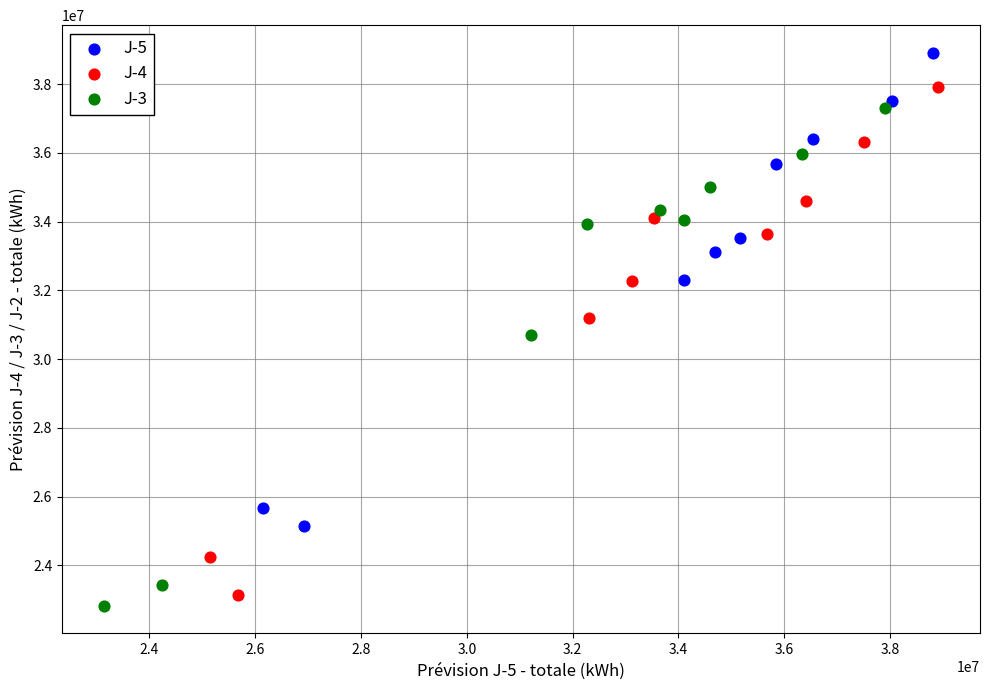

Which series has the largest Y range (max minus min)?

J-4